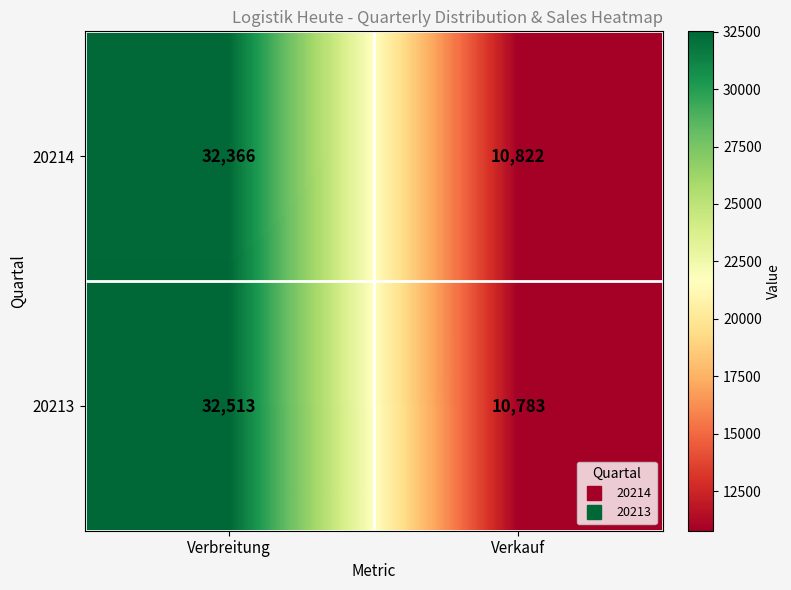

At how many categories does at least one series exceed 30059?

1